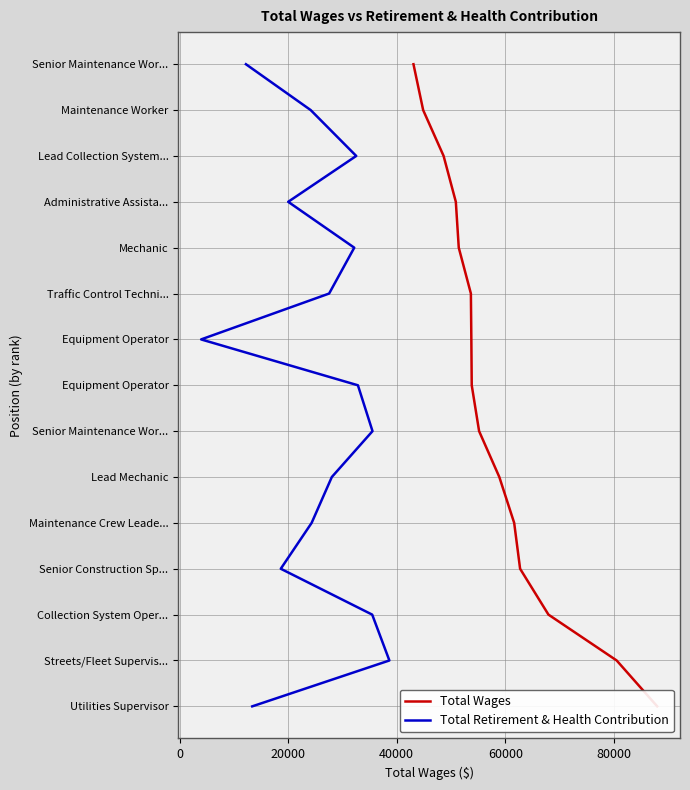

True or false: Total Retirement & Health Contribution and Total Wages intersect in this chart.

False